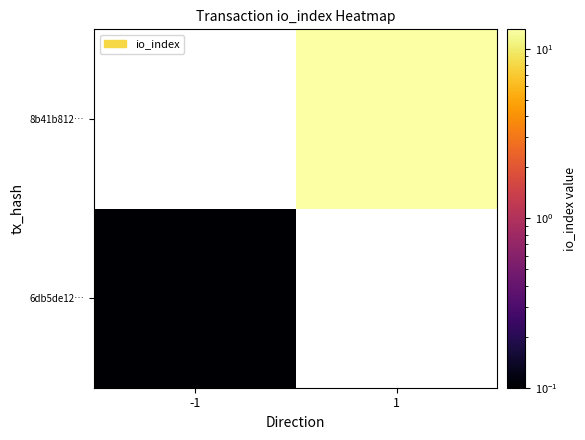

The 8b41b812… series shows 17.0 at 1. True or false?

False